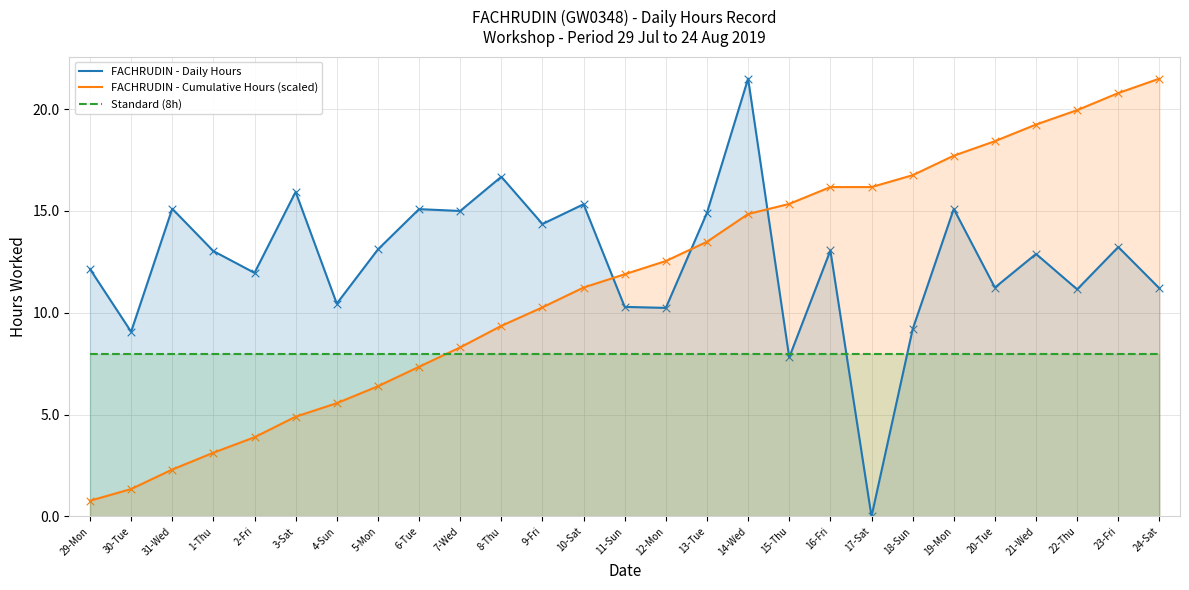

What are all the series names shown in the legend?

FACHRUDIN - Daily Hours, FACHRUDIN - Cumulative Hours (scaled), Standard (8h)